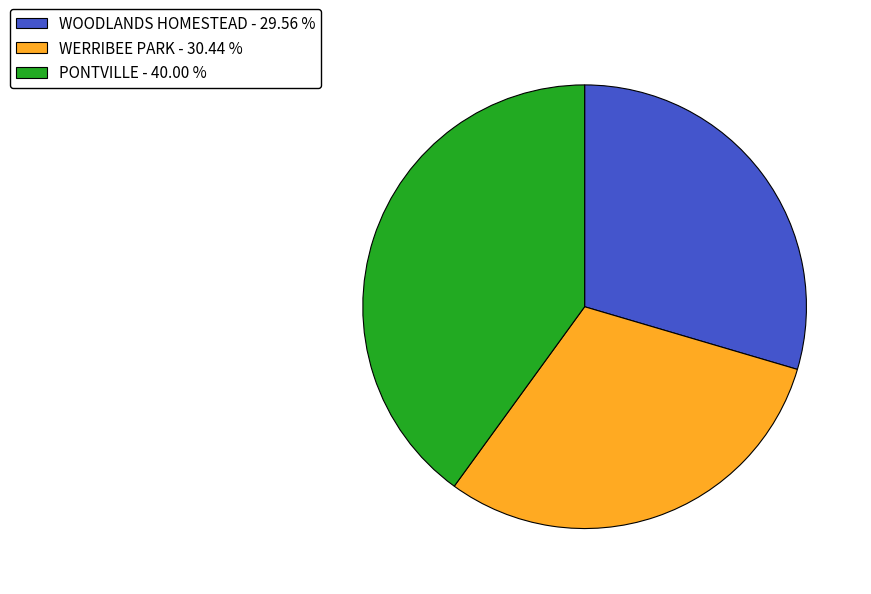

Combined, do WOODLANDS HOMESTEAD - 29.56 % and PONTVILLE - 40.00 % account for over 50%?

Yes